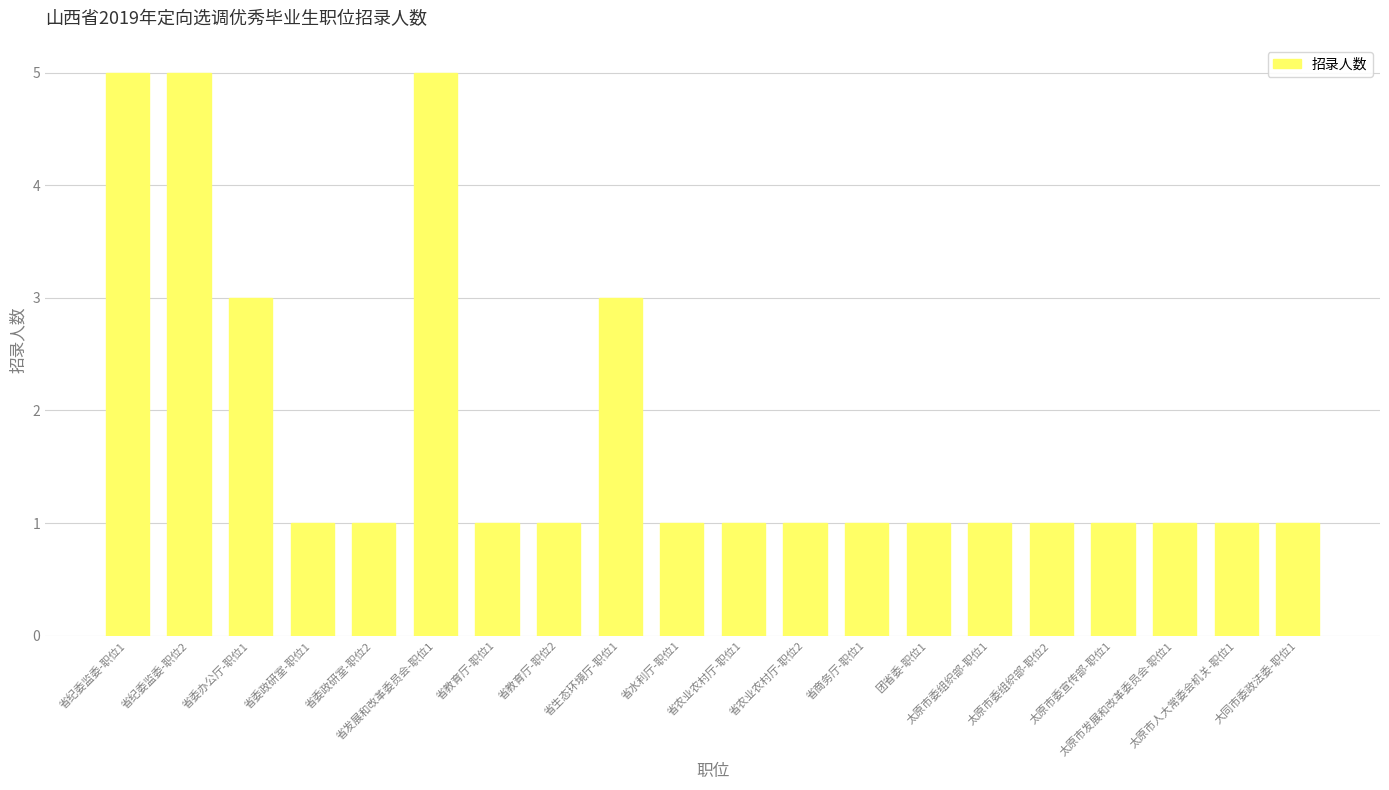

How many values are between 1 and 3?

17